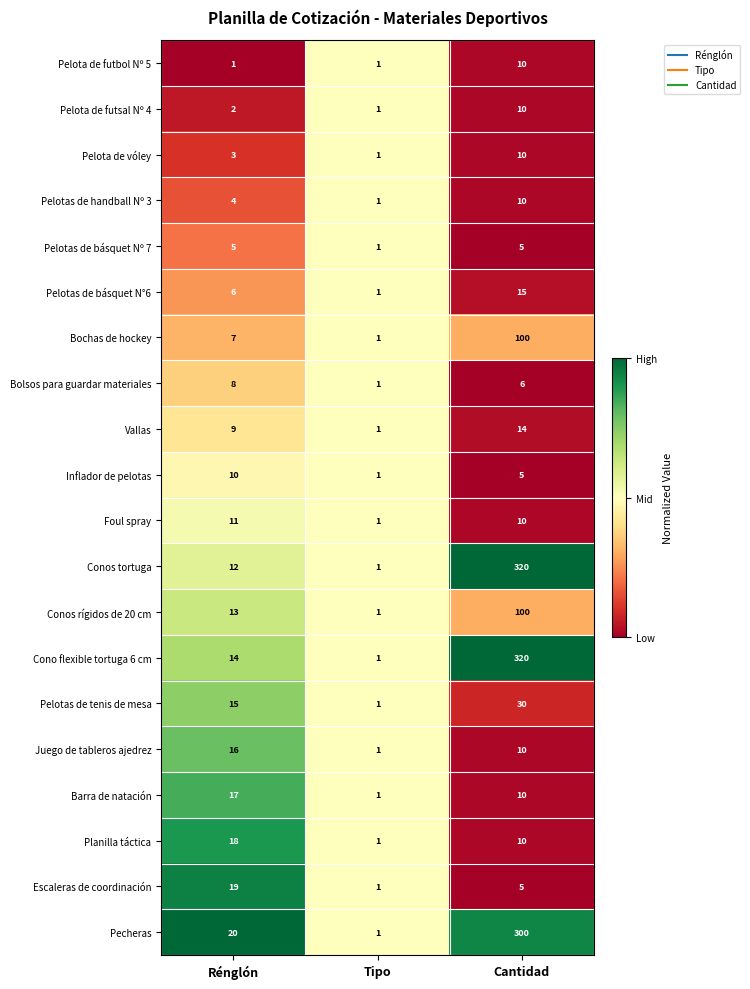

What is the difference between the Planilla táctica values at Cantidad and Rénglón?

8